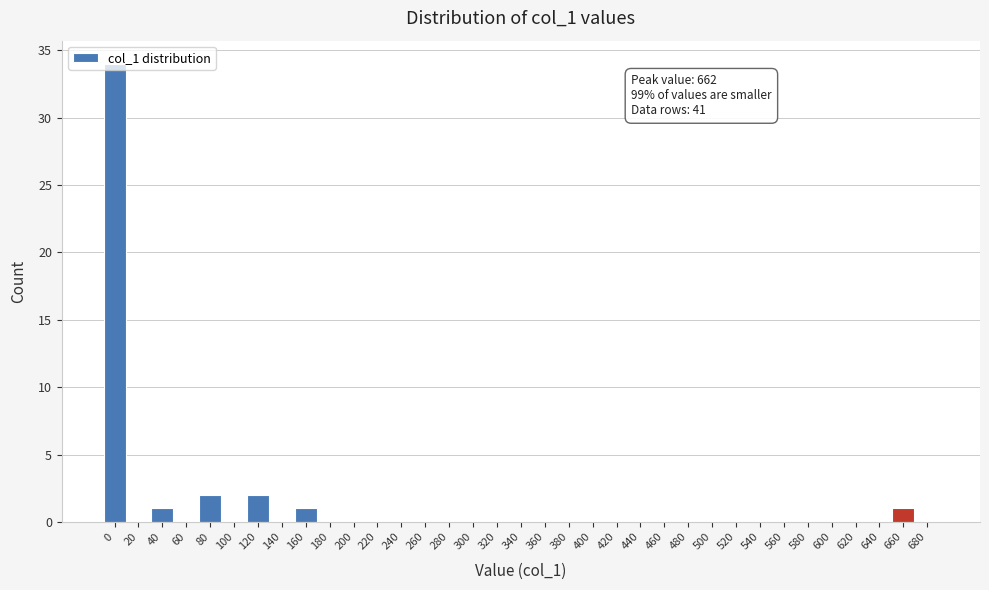

What is the greatest value displayed?

34